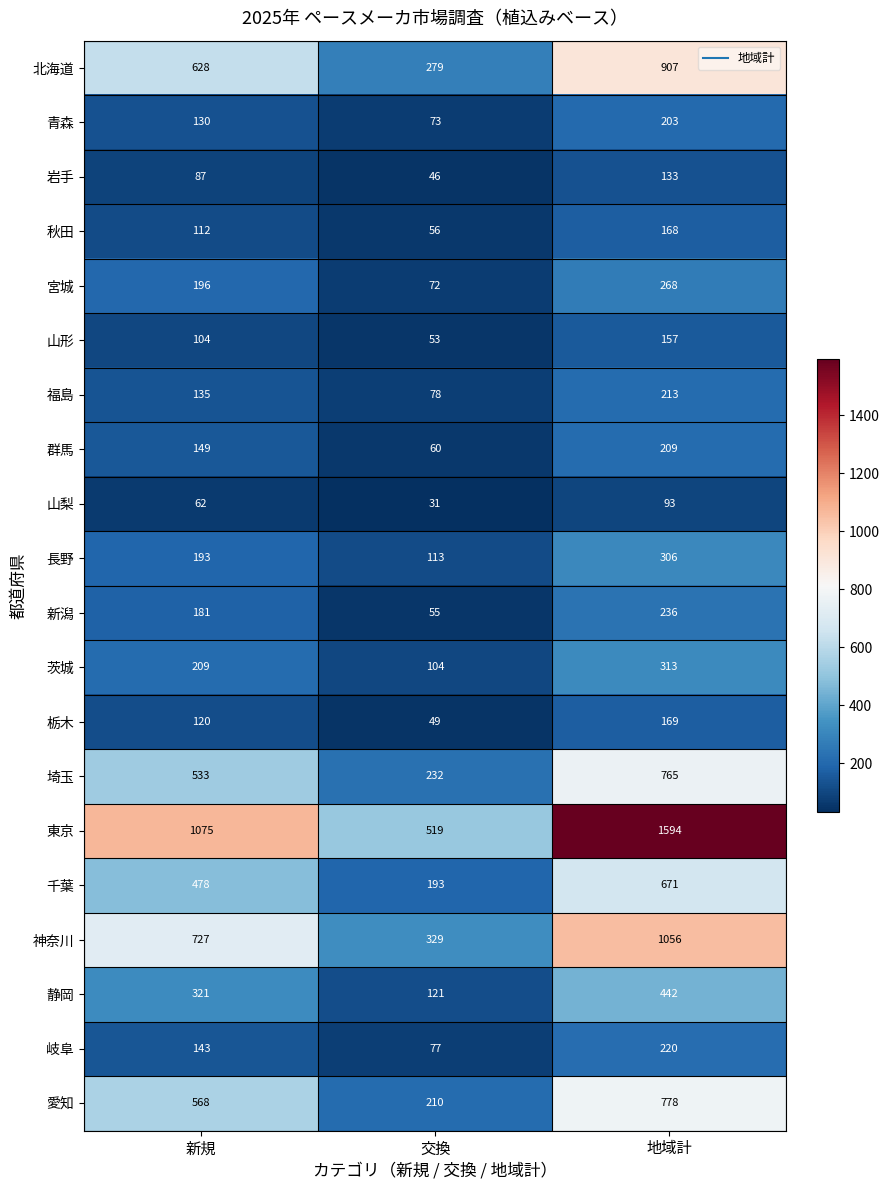

What is the sum of the 静岡 values at 新規 and 交換?

442